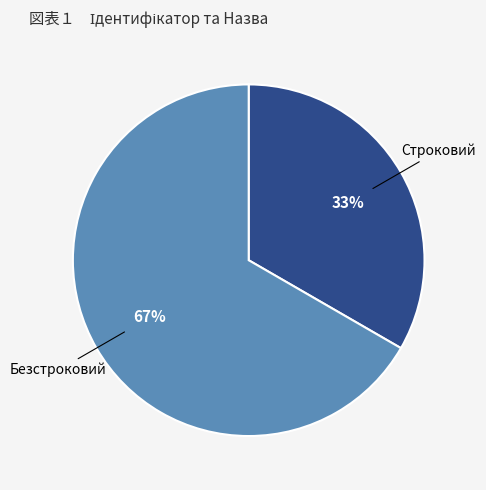

To the nearest percent, what portion does Безстроковий represent?

67%